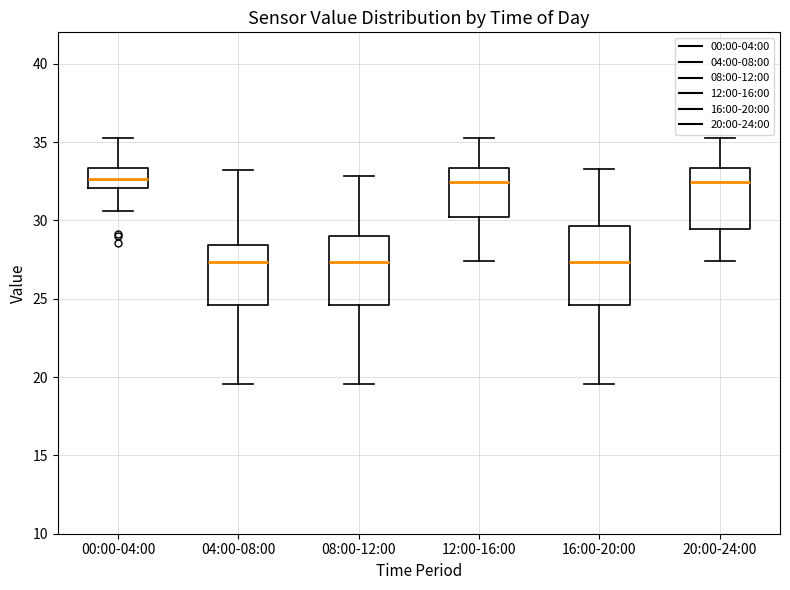

Comparing the boxes themselves (not the whiskers), which one is the tallest?

16:00-20:00